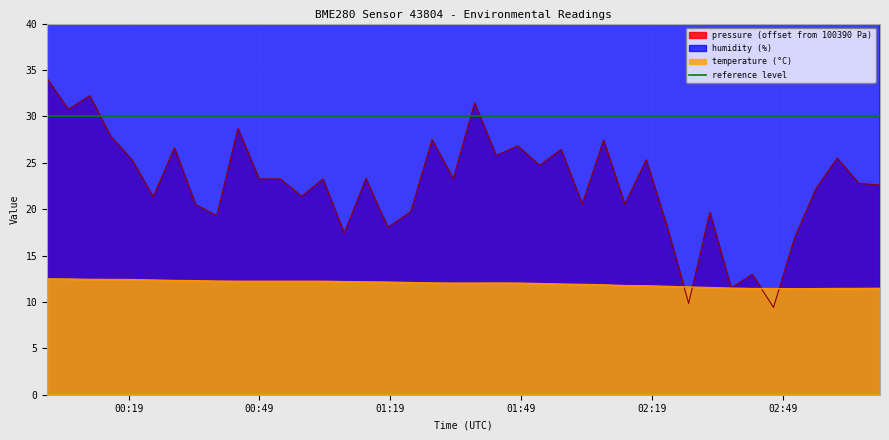

What is the highest value of the temperature (°C) series?

12.5